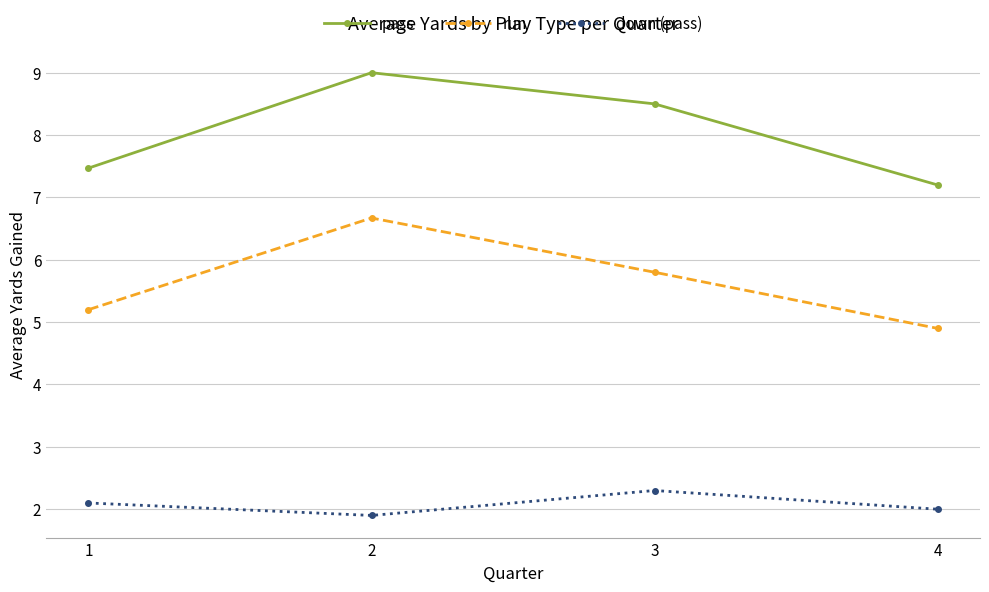

What is the difference between the maximum and minimum values in the down (pass) series?

0.4